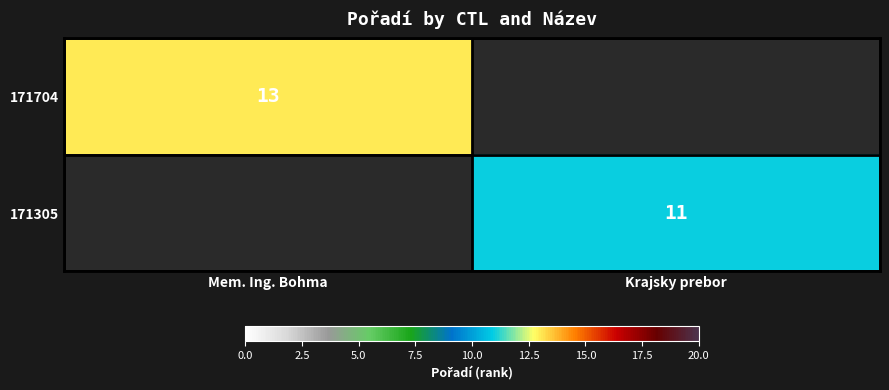

Is it true that 171704 equals 22 at Mem. Ing. Bohma?

False